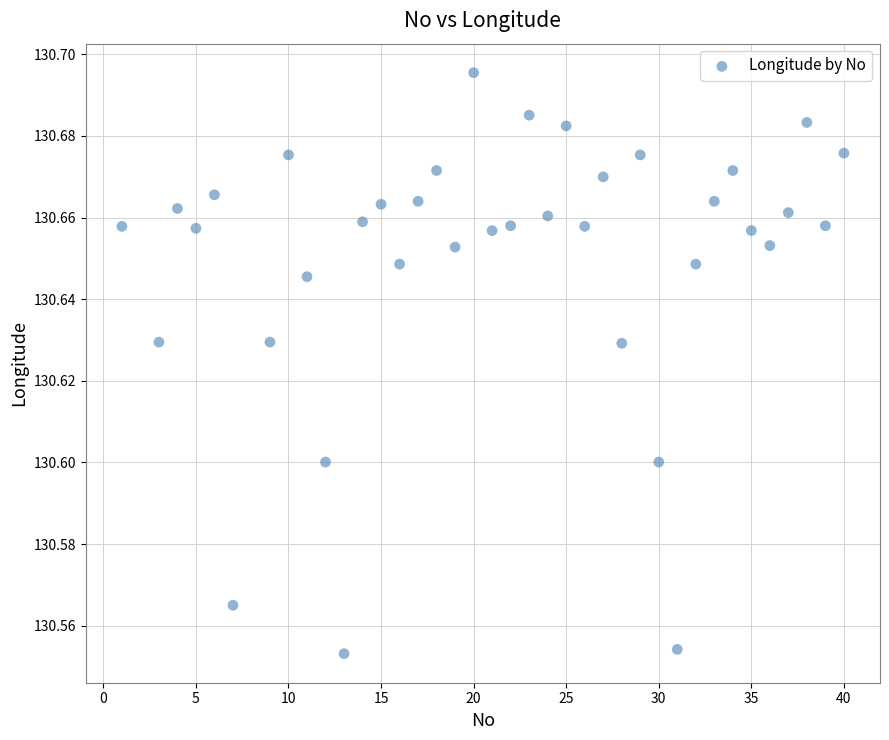

What is the range of X values (max minus min)?

39.0